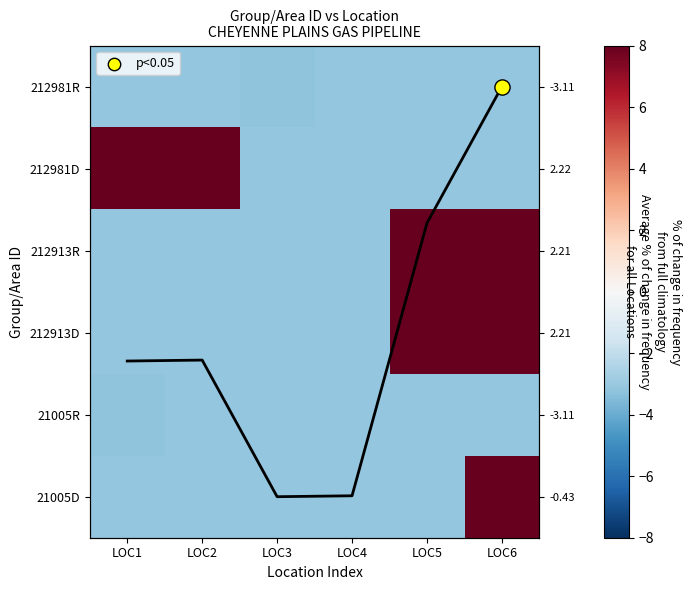

Is it true that 212913D equals -4.5 at LOC1?

False